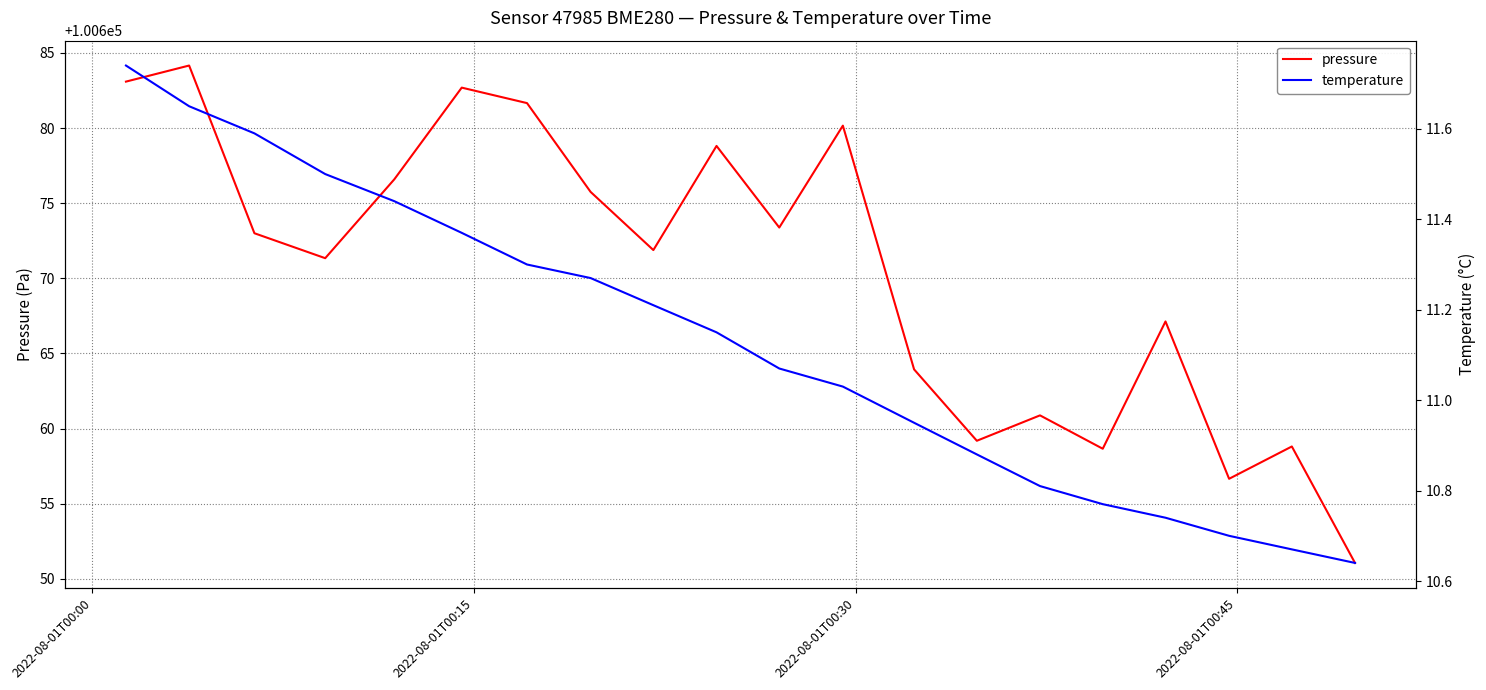

Which series has the largest range (max minus min)?

pressure